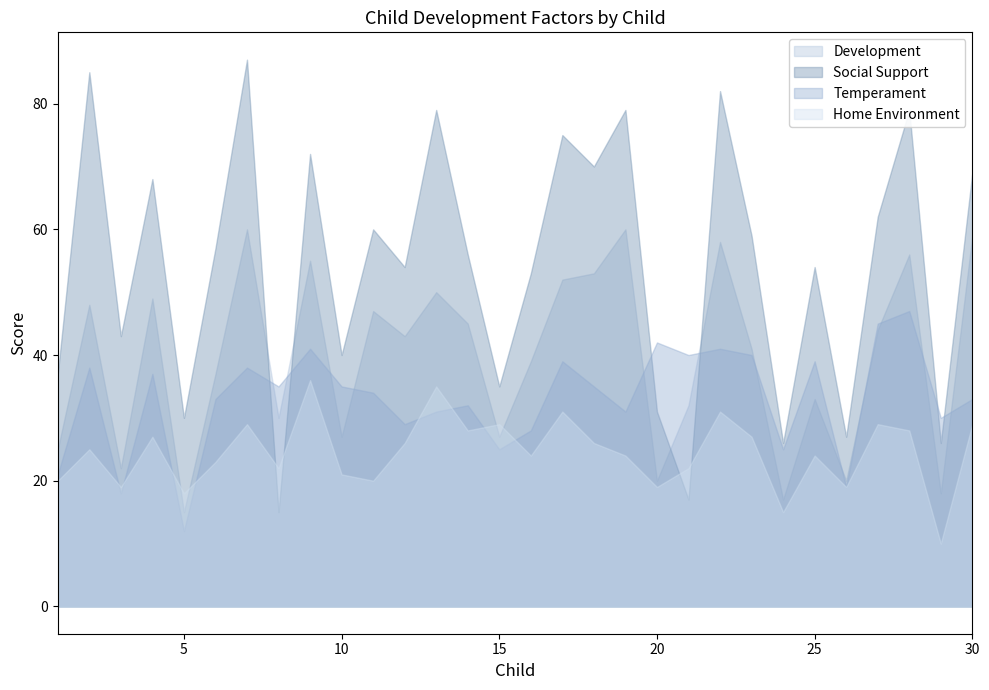

Does the chart have visible grid lines?

No